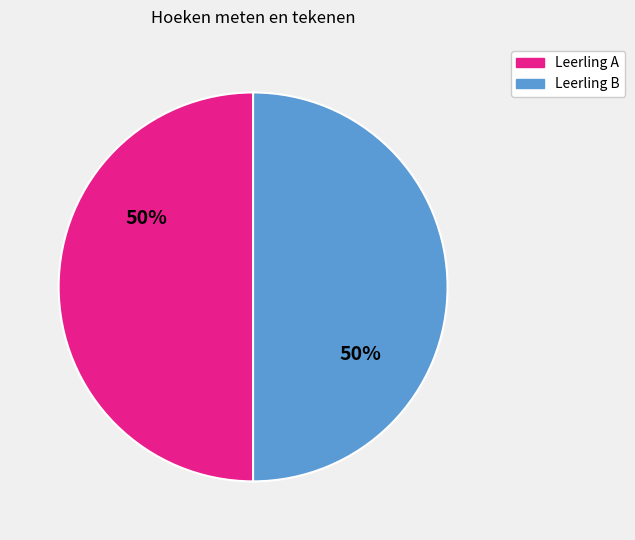

To the nearest percent, what is the average slice percentage?

50%